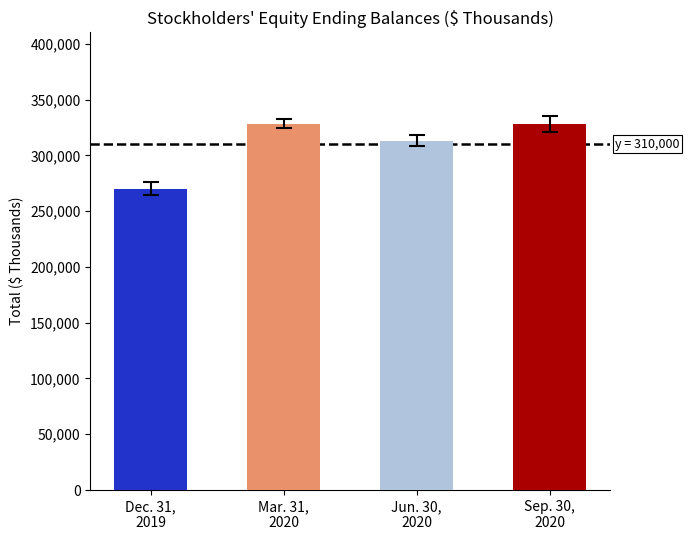

How many distinct data groups are displayed?

1